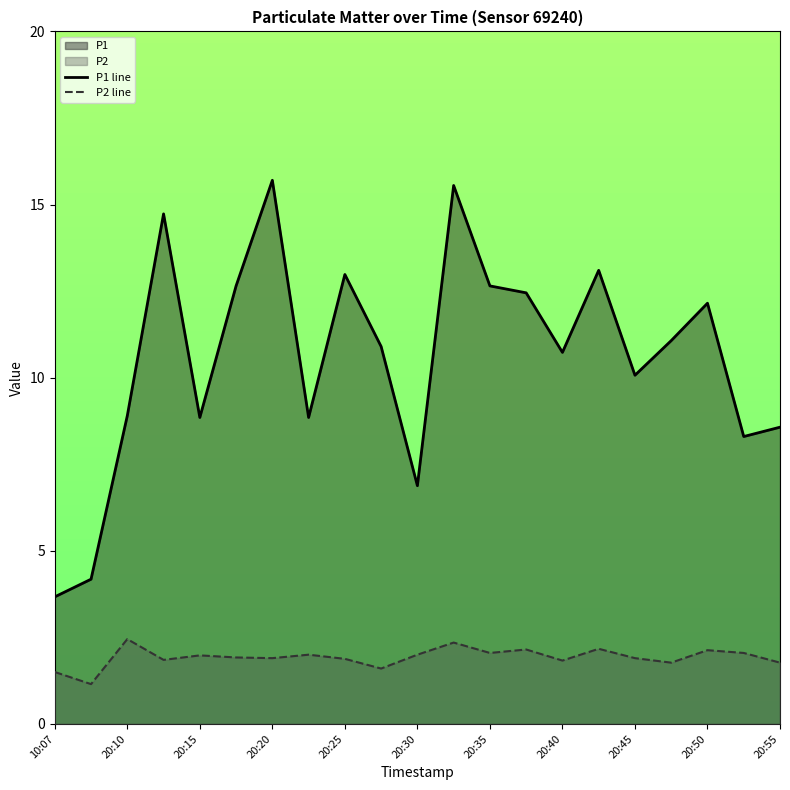

Which series has the largest total across all categories?

P1 line